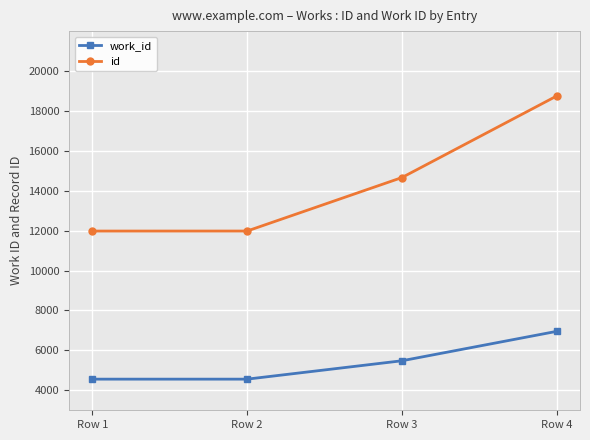

Does the chart display data point markers on the line(s)?

Yes